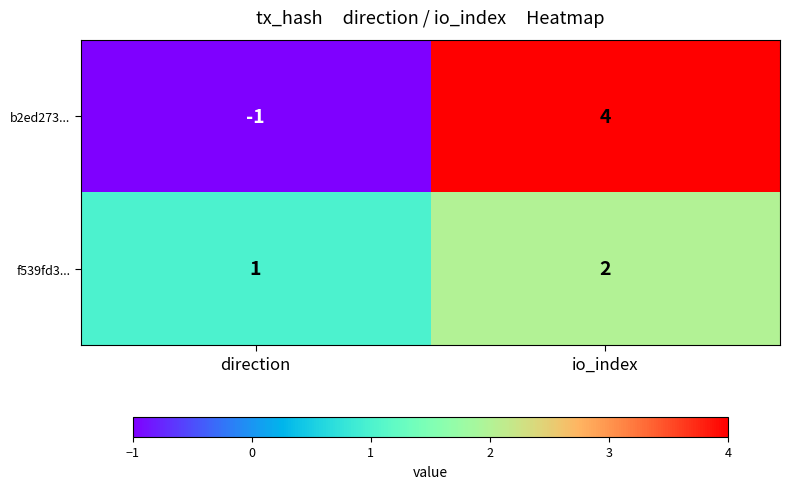

Which series changed the most between direction and io_index?

b2ed273...